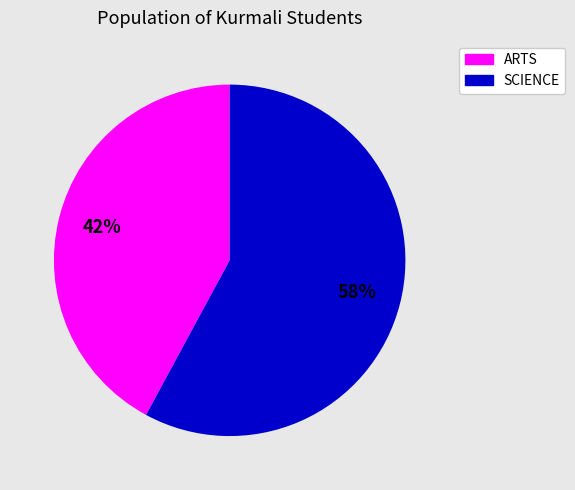

Is there a majority slice in this chart?

Yes